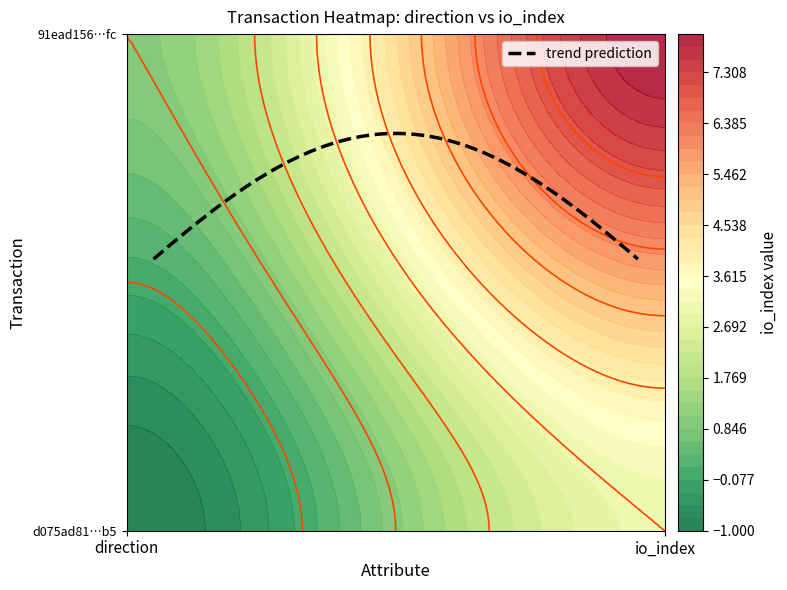

How many positive values does the d075ad81322093e0886b988d28281a45478d9b5 series have?

1